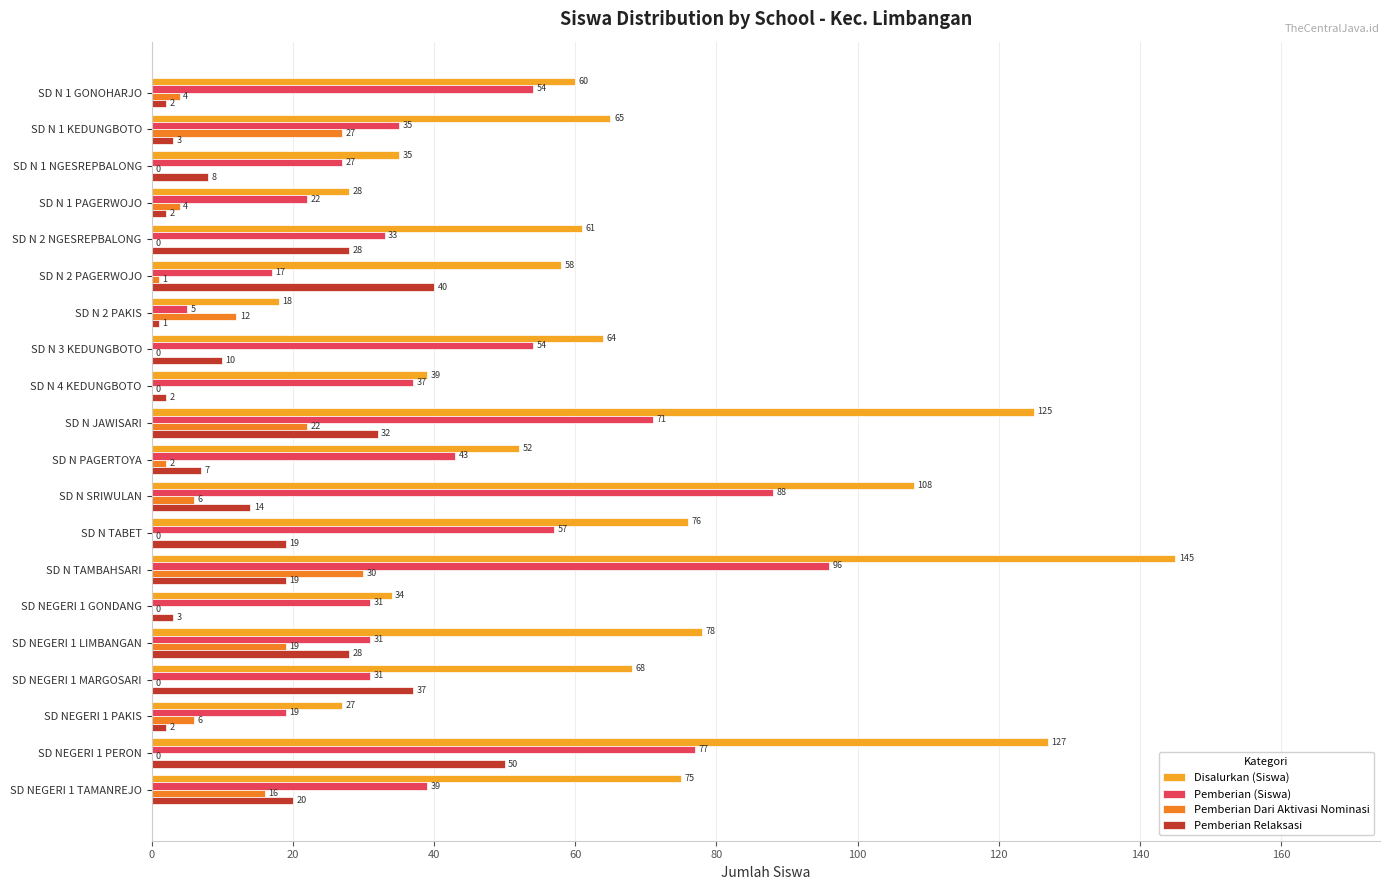

What is the difference between the maximum and minimum values in the Disalurkan (Siswa) series?

127